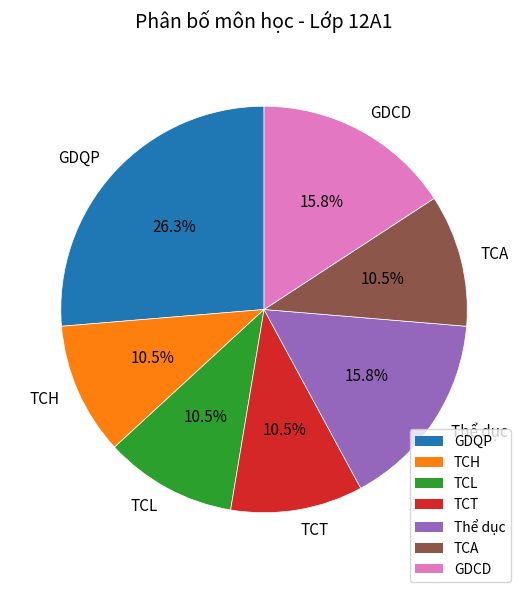

What is the total percentage of GDCD and TCT?

26.3%